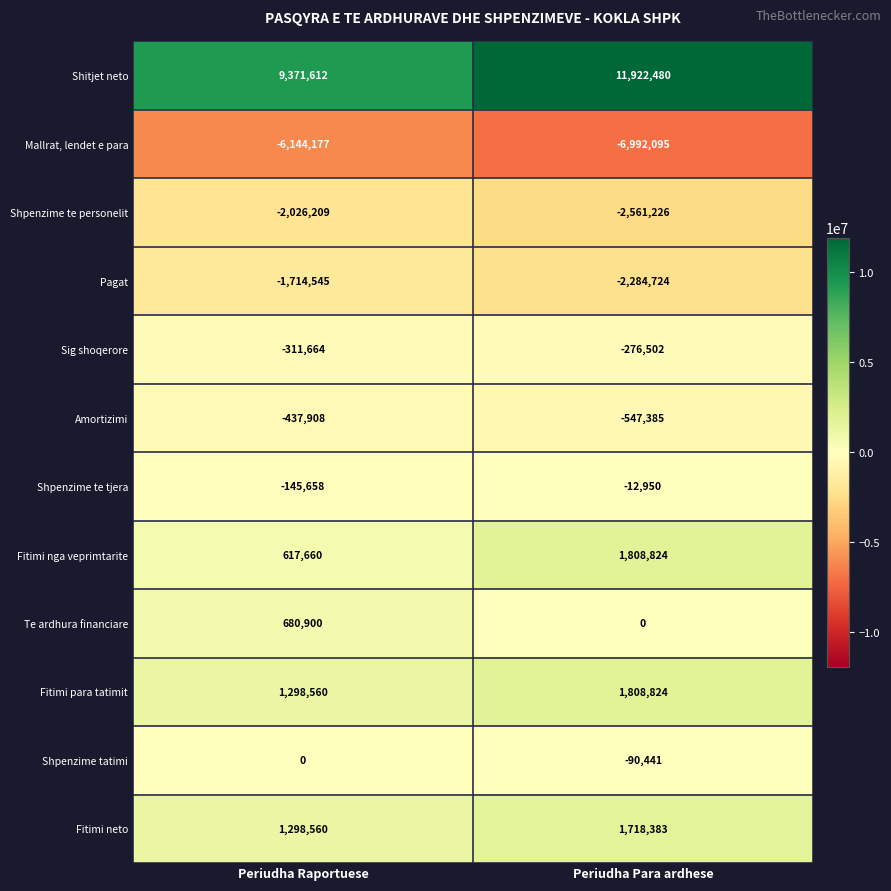

The value of Amortizimi at Periudha Para ardhese is -547385. True or false?

True